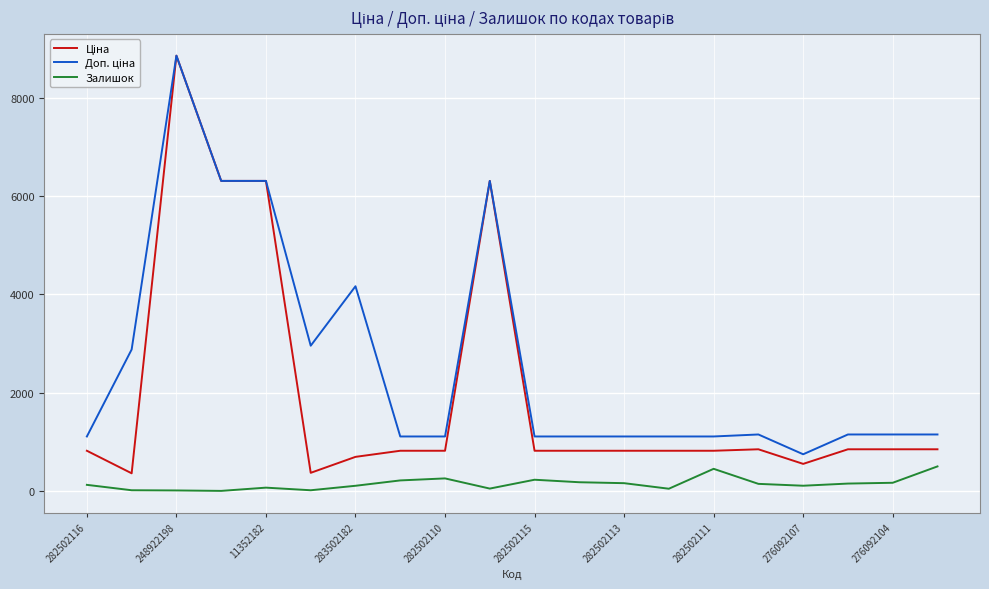

What is the maximum value shown in the chart?

8856.7